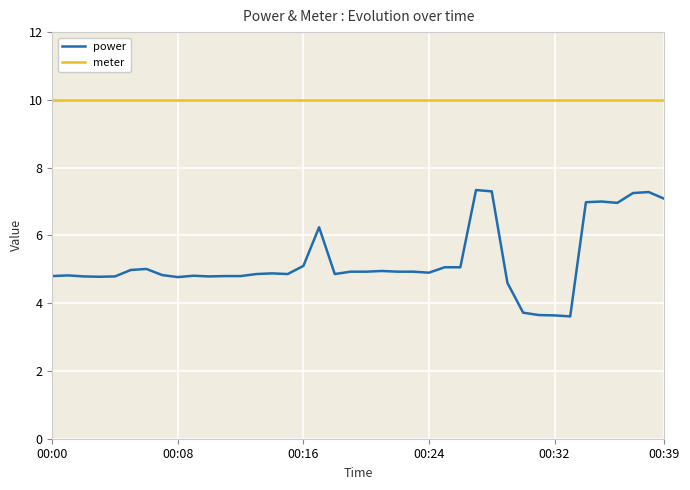

The value of meter at 7 is 10.0. True or false?

True